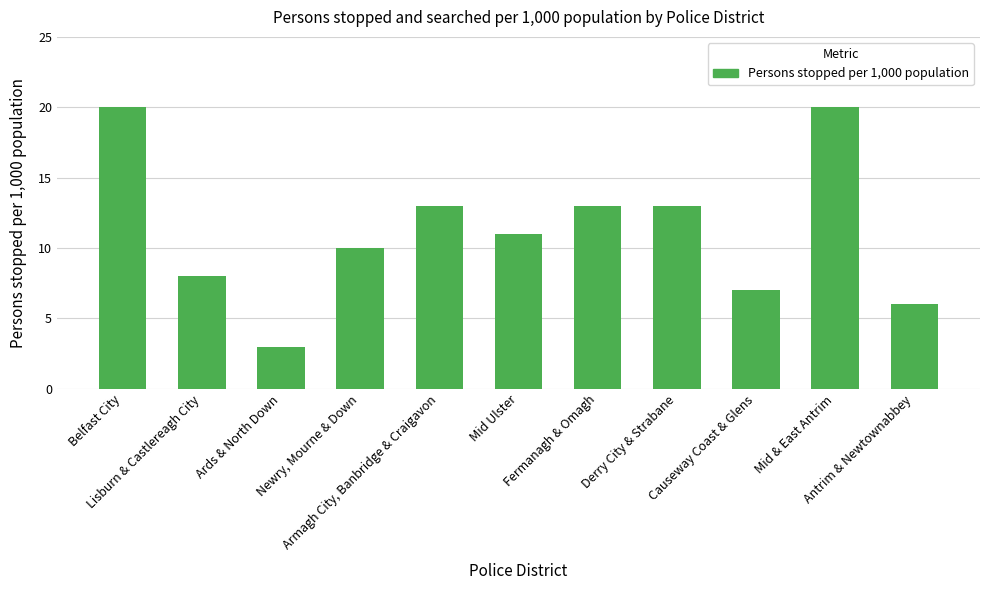

What is the average value?

11